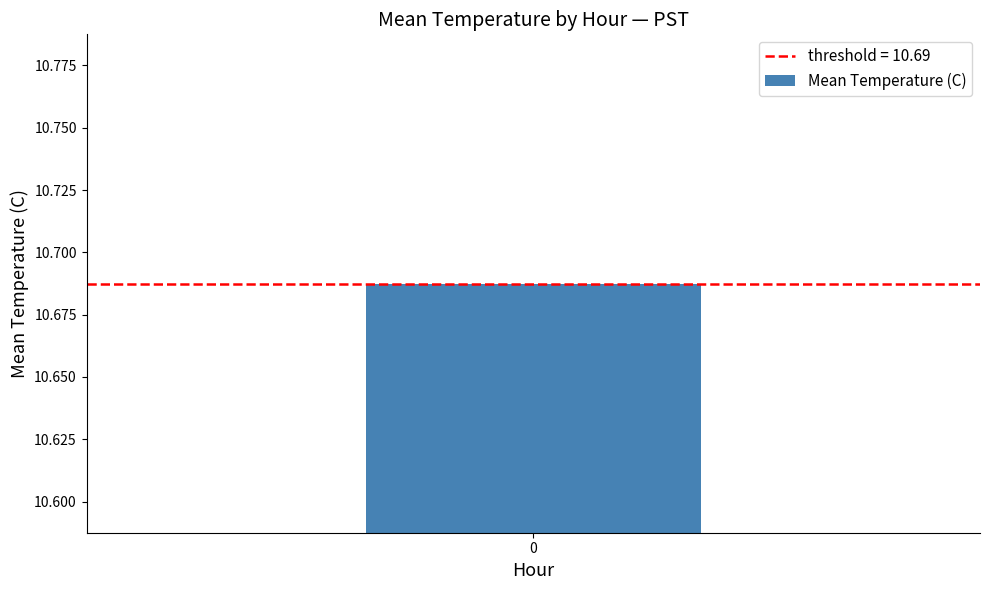

The value at 1 is 16.3. True or false?

False